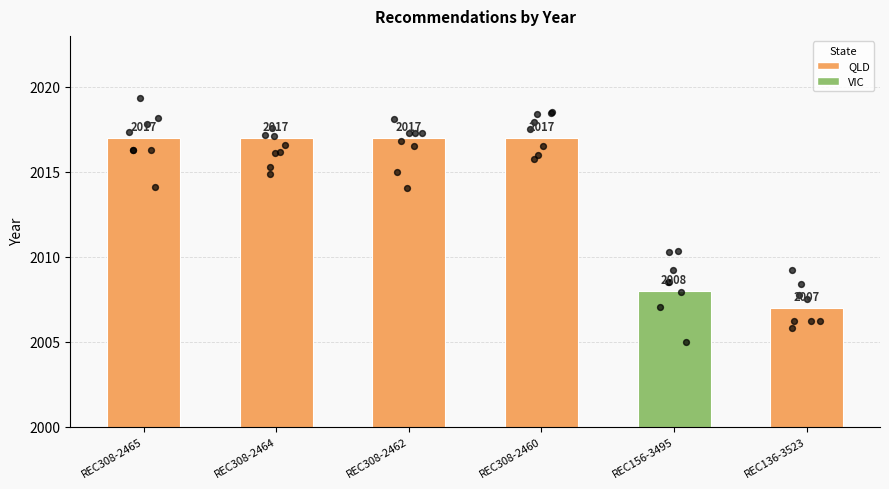

Approximately how many times larger is the value at REC308-2465 compared to REC308-2462?

1.0